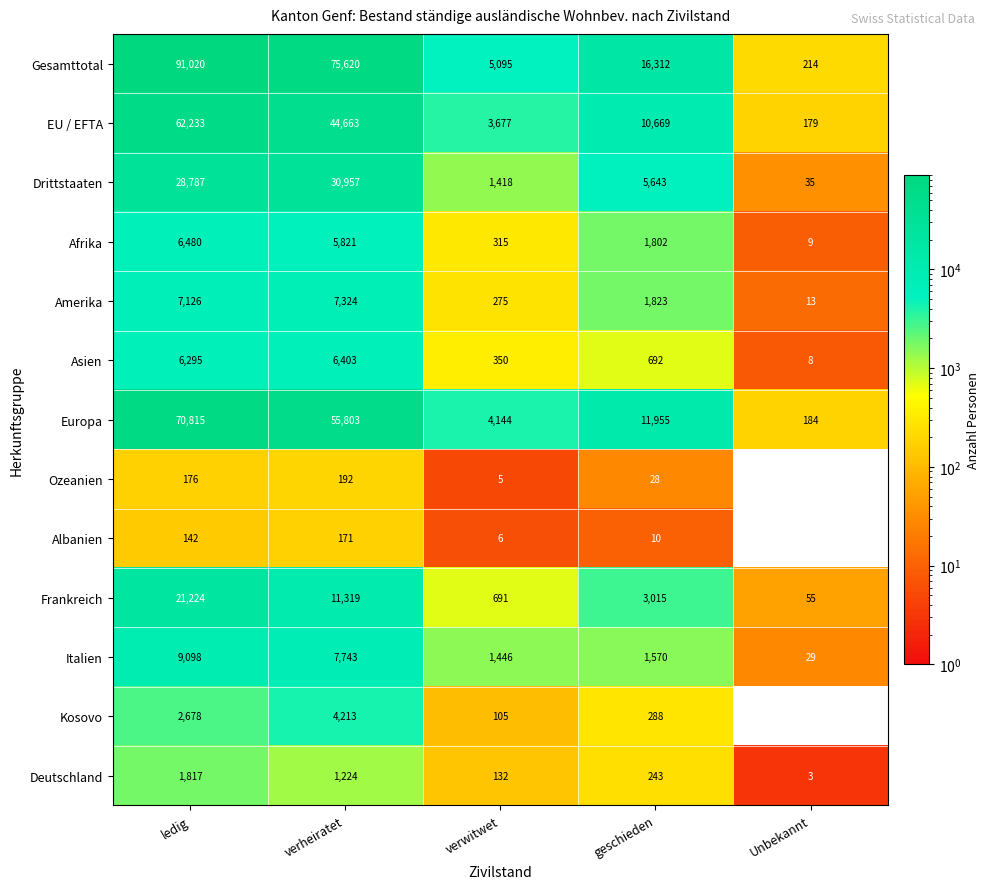

What is the difference between the Amerika values at geschieden and verheiratet?

5501